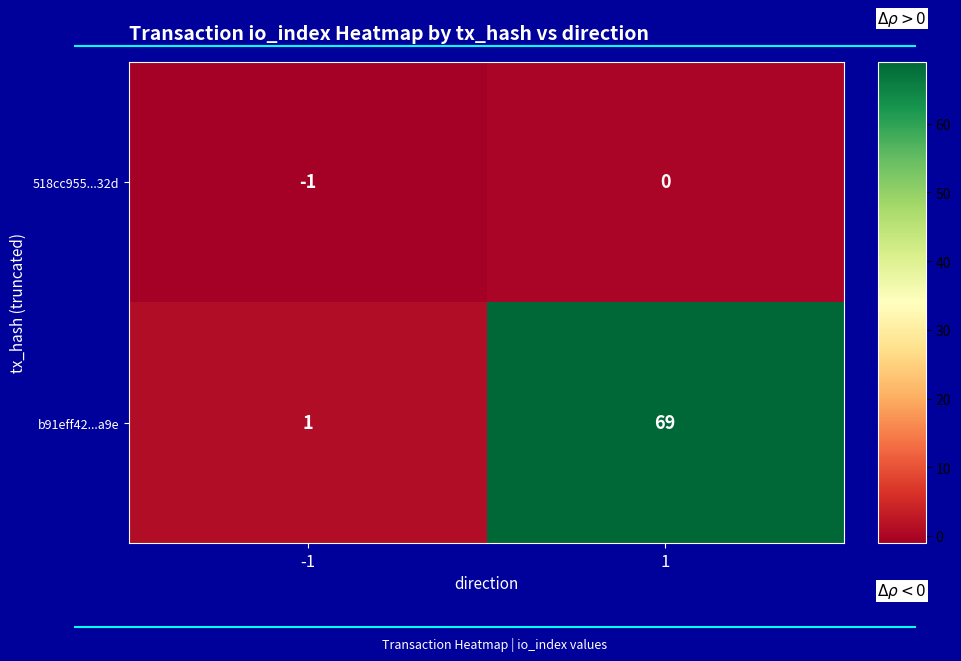

What is the sum of the b91eff42...a9e values at 1 and -1?

70